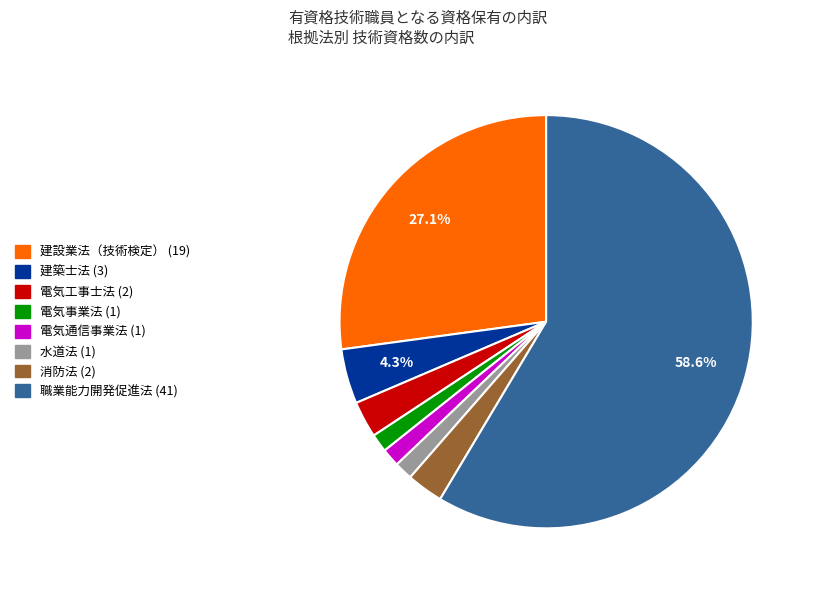

Which slice is the largest?

職業能力開発促進法